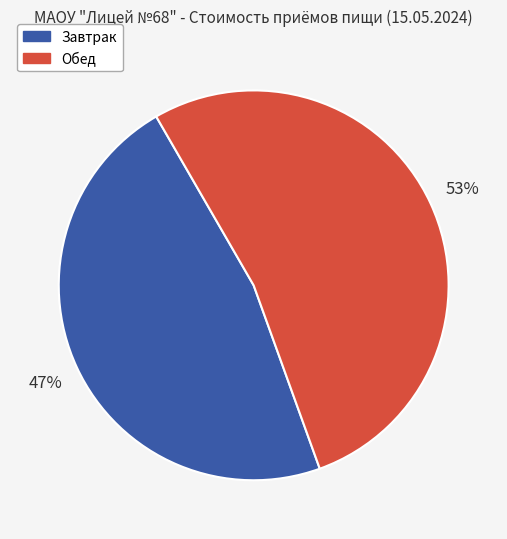

Rank the categories by value from highest to lowest.

Обед, Завтрак